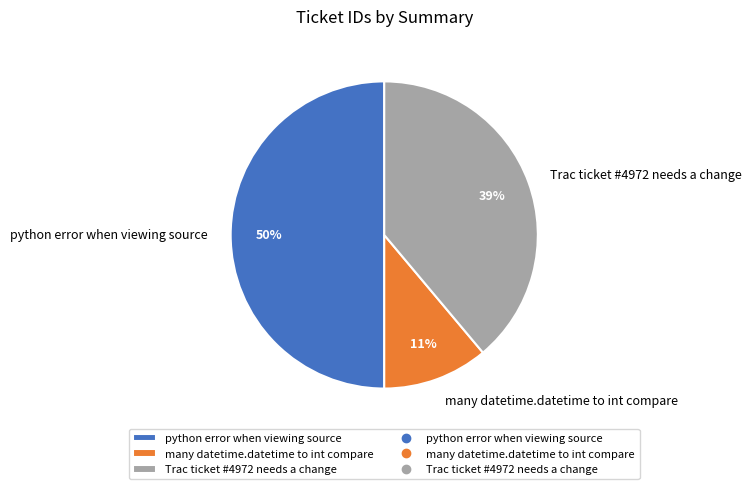

Is it true that Trac ticket #4972 needs a change is 28% of the pie?

False